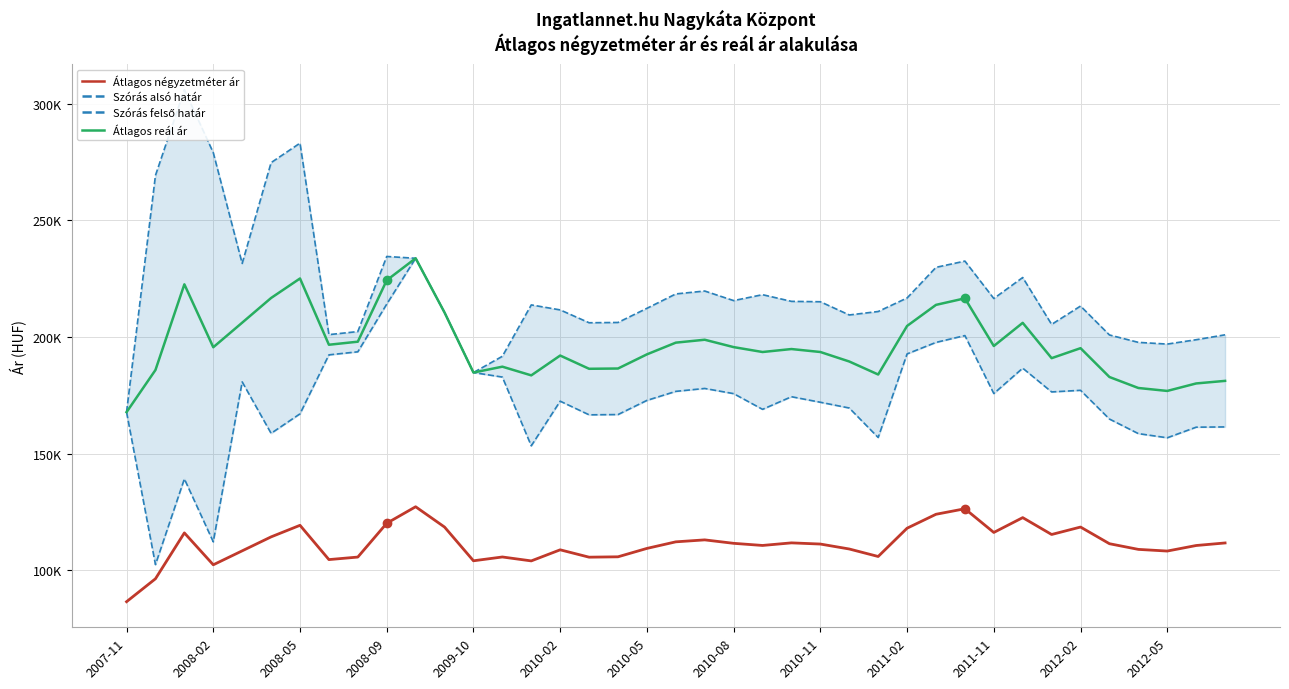

Count the number of categories in the chart.

39